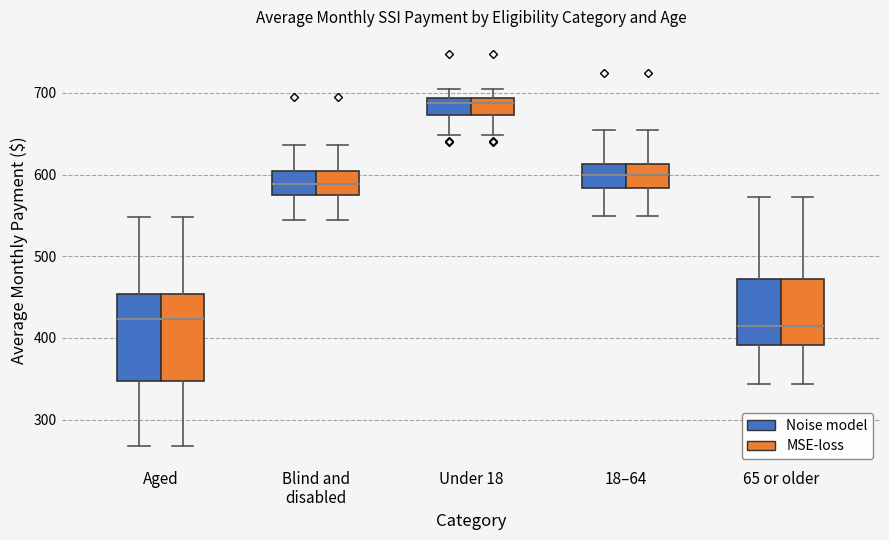

Where does the lower whisker of the box for Under 18 (Noise model) end on the y-axis? The values are not printed on the chart, so give them approximately, as read against the axis.

650